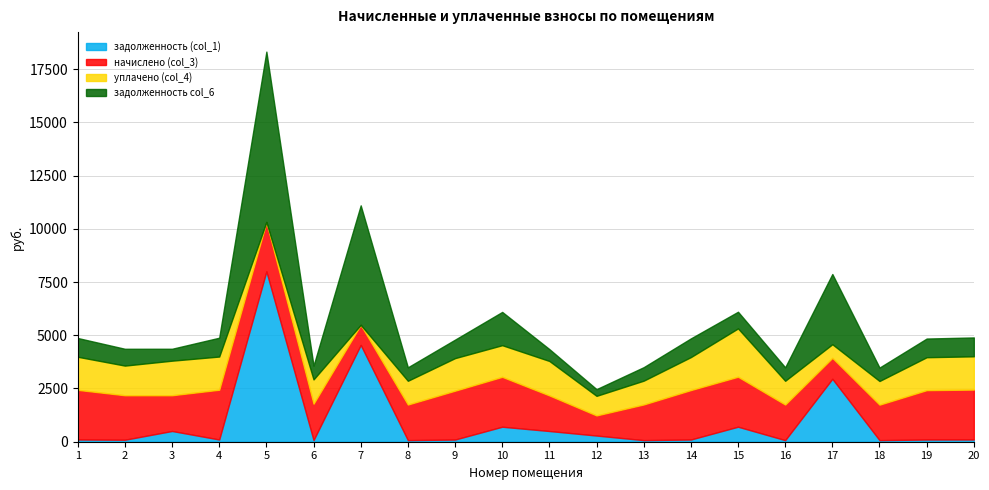

What is the average value of the задолженность col_6 series?

5144.0